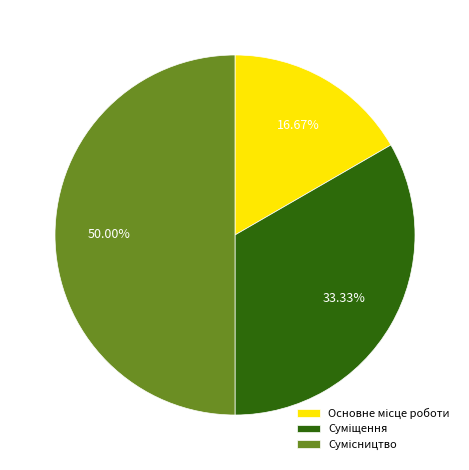

Count the number of slices in the pie.

3